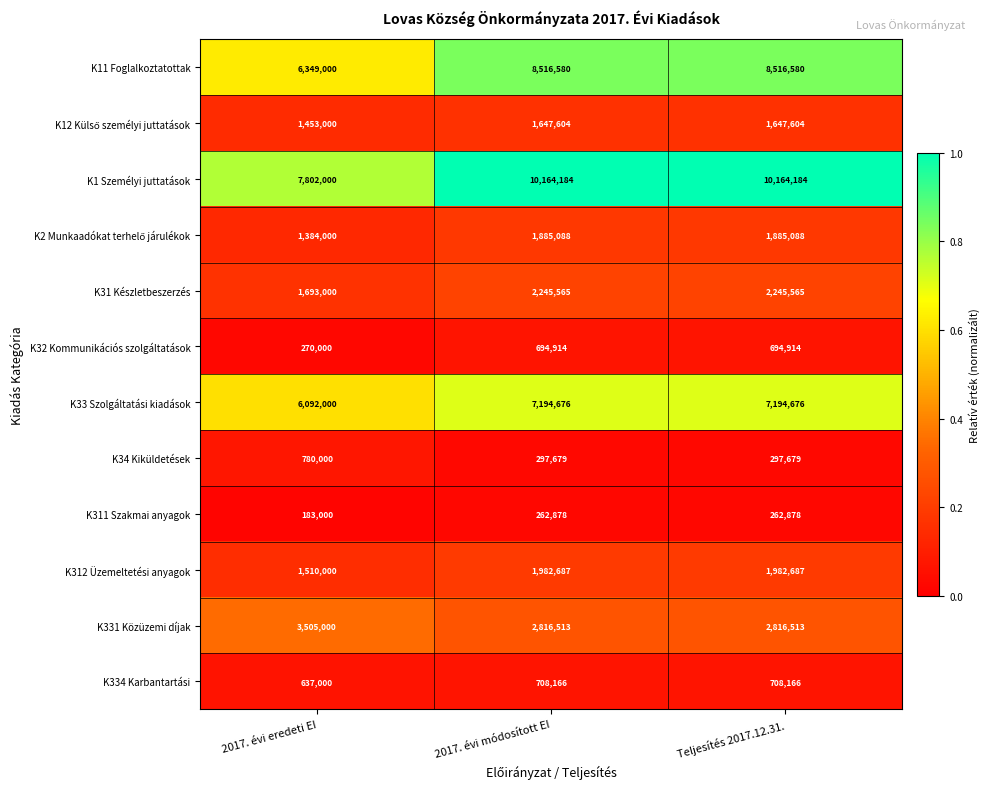

What is the total value across all series at Teljesítés 2017.12.31.?

38416534